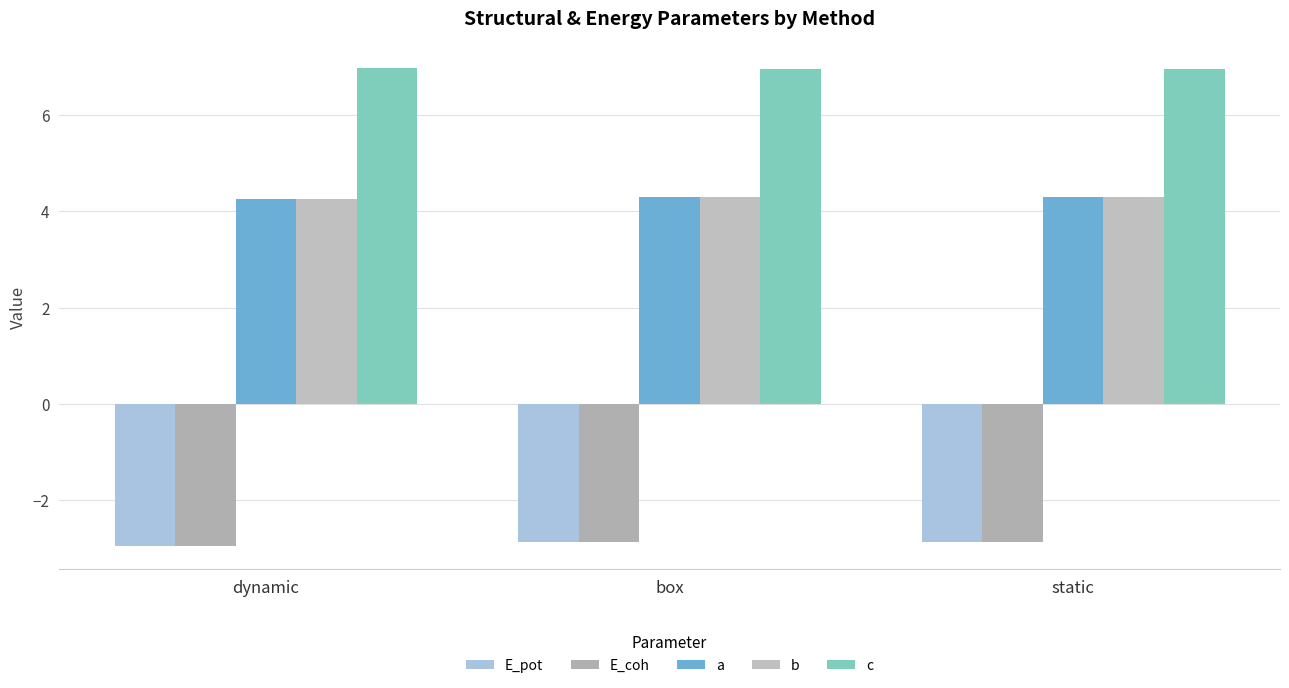

What are all the series names shown in the legend?

E_pot, E_coh, a, b, c